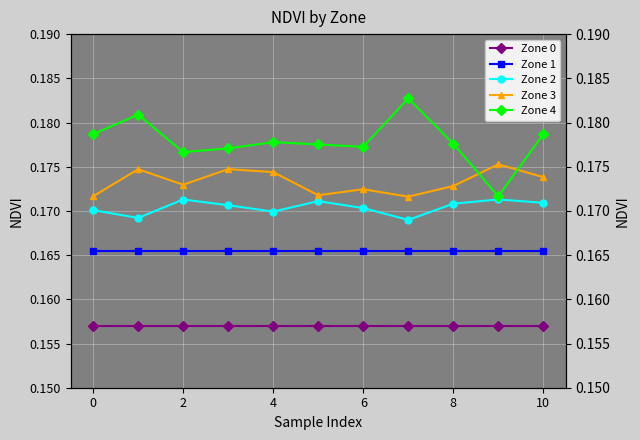

Which series has the largest total across all categories?

Zone 4